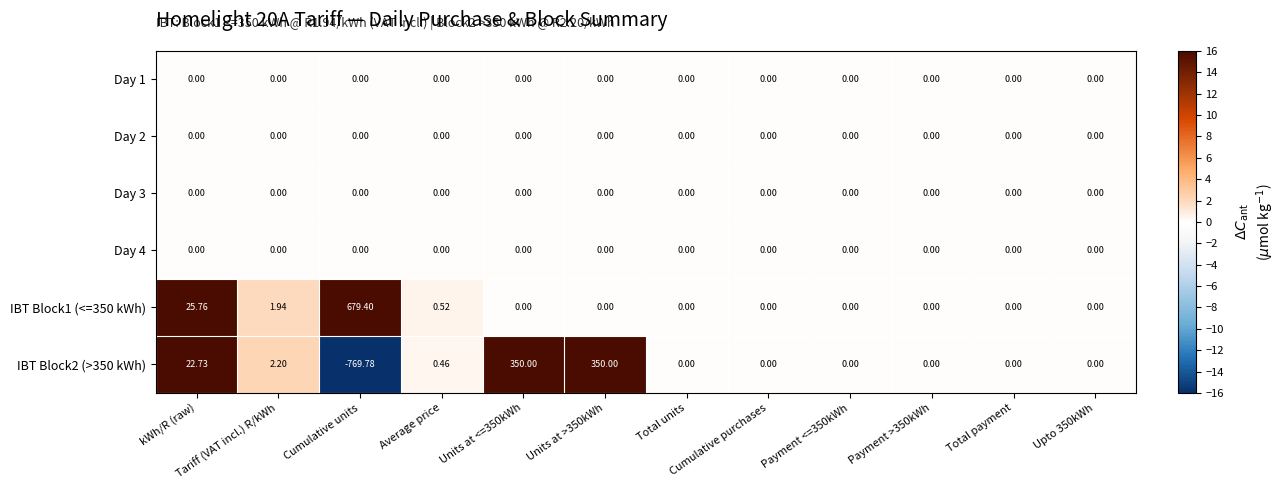

Which category has the lowest value across all series?

Cumulative units